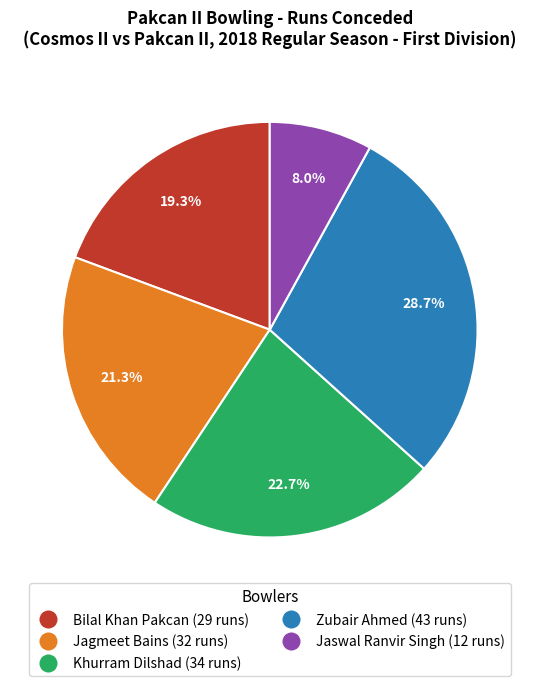

Approximately how many times larger is the value at Bilal Khan Pakcan compared to Jagmeet Bains?

0.9